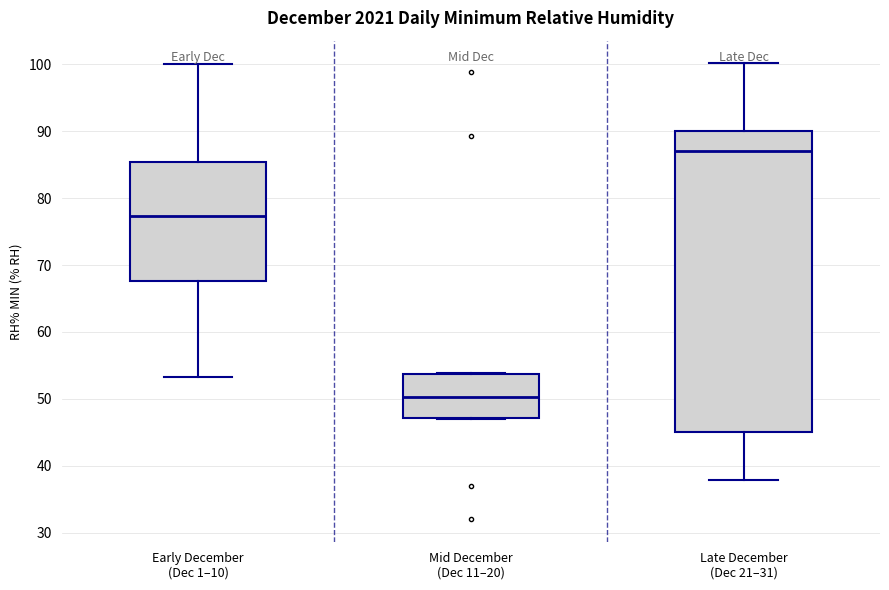

Reading left to right, read every box against the y-axis: the position of its median line, the range the box covers, and the ends of its whiskers. The values are not printed on the chart, so give them approximately, as read against the axis.

Early December (Dec 1–10): median 77, box 68 to 85, whiskers 53 to 100
Mid December (Dec 11–20): median 50, box 47 to 54, whiskers 47 to 54
Late December (Dec 21–31): median 87, box 45 to 90, whiskers 38 to 100